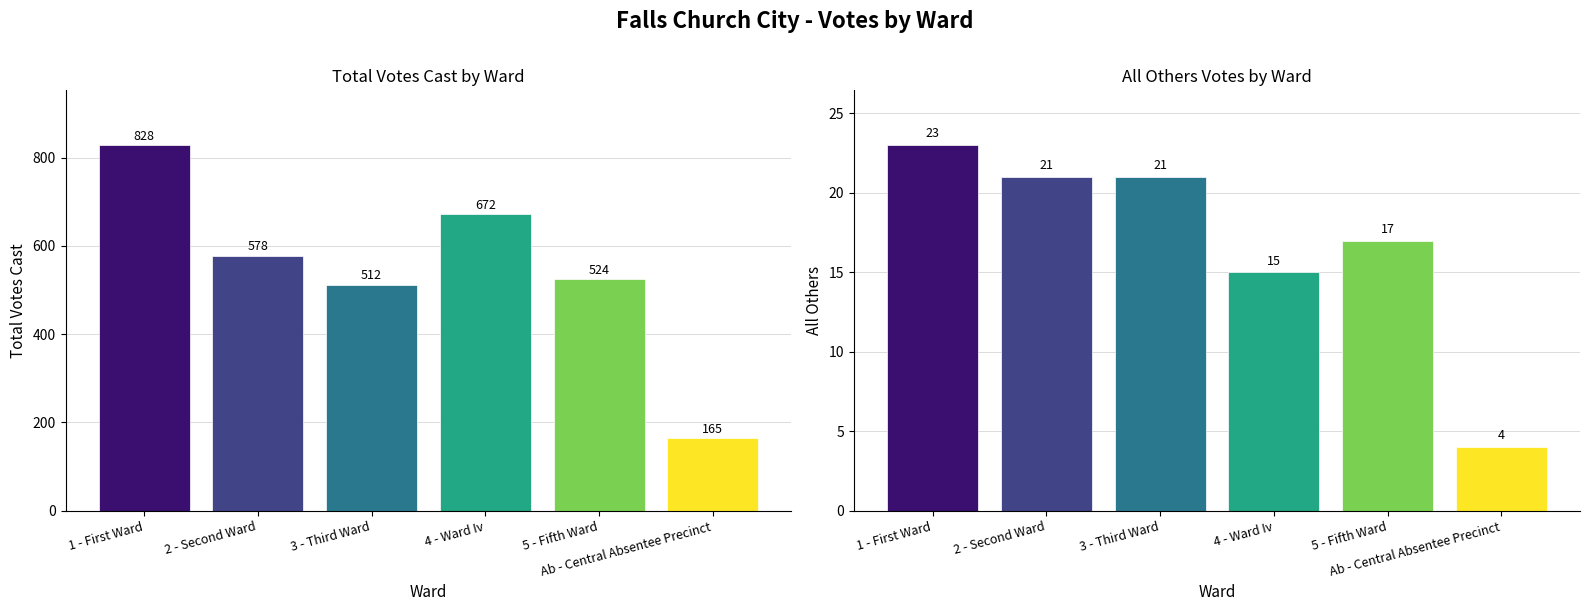

What is the value of the All Others bar at the 5th from the left?

17